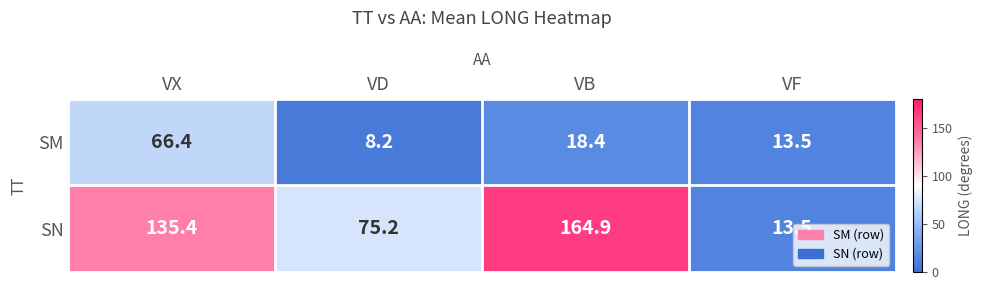

How many values in the SN series are below 135?

2